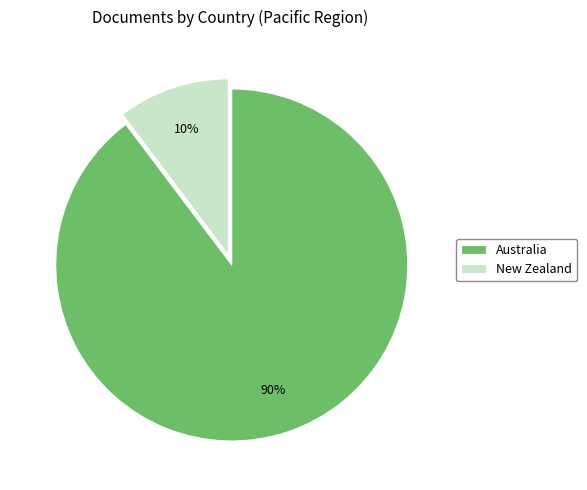

How many slices are in this pie chart?

2